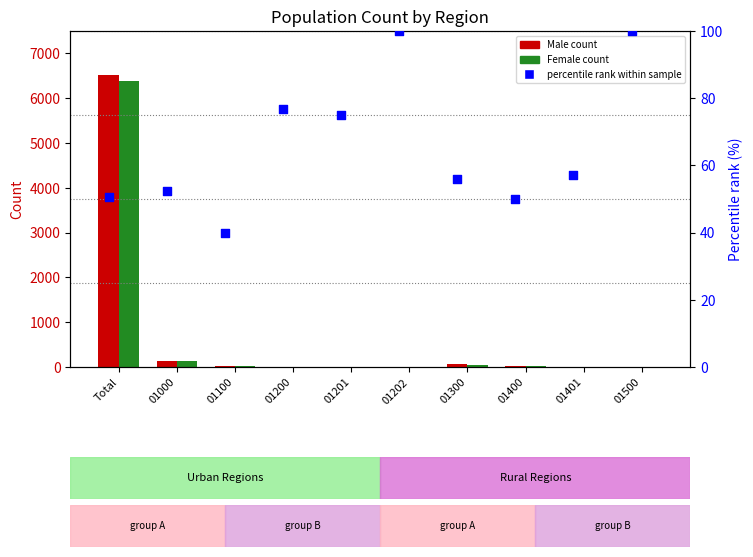

What is the total value across all series at 01202?

101.0